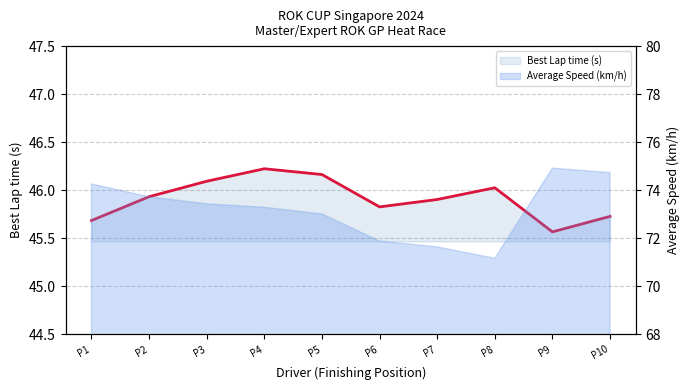

Does the chart have visible grid lines?

Yes